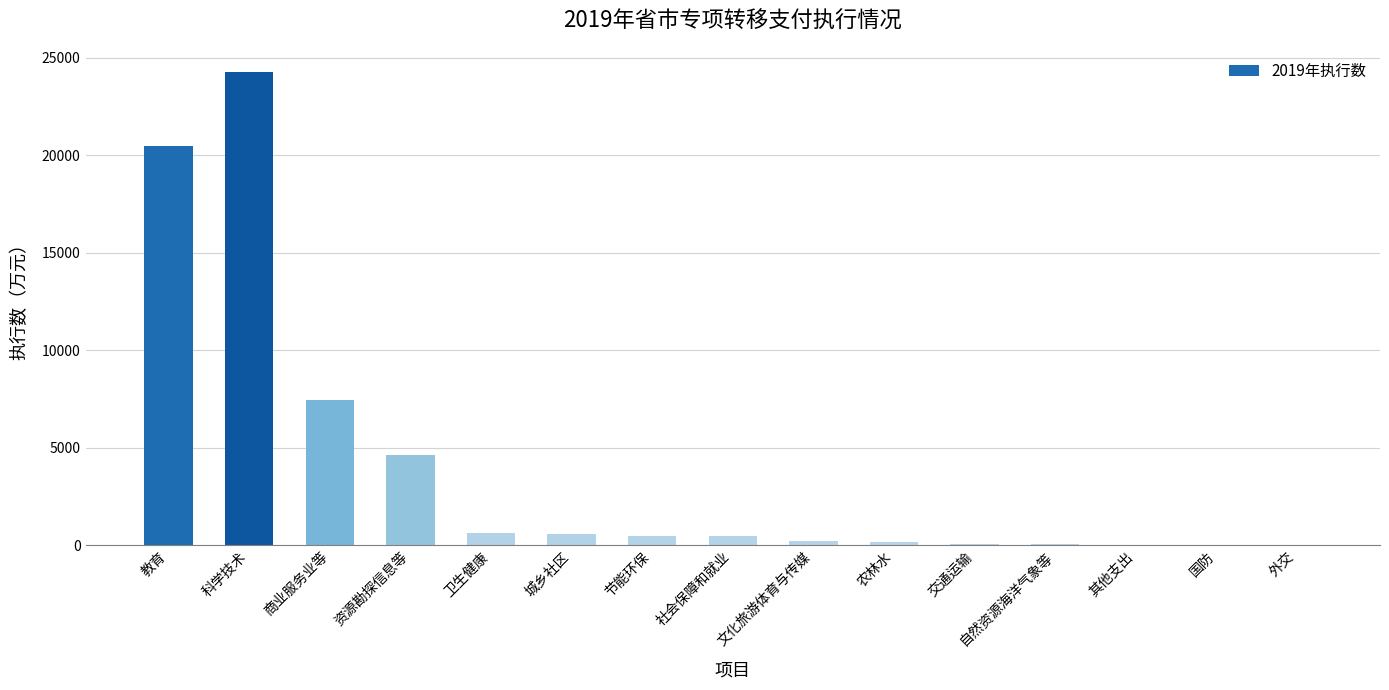

How many series are shown in this chart?

1